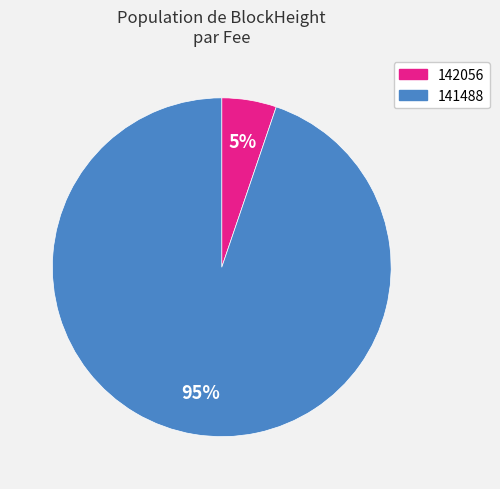

To the nearest percent, what is the difference between the largest and smallest slice percentages?

90%